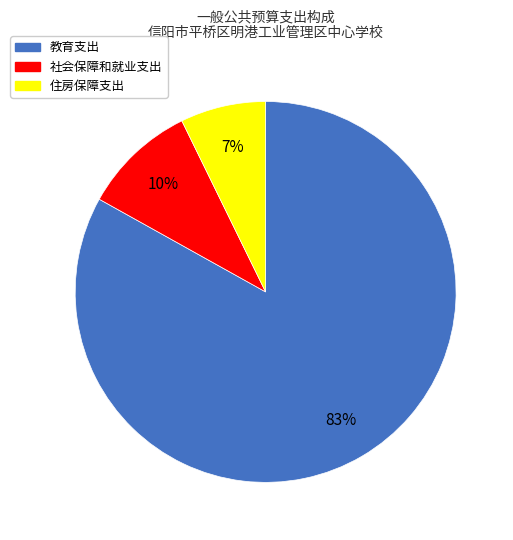

Is the sum of 社会保障和就业支出 and 住房保障支出 greater than half?

No